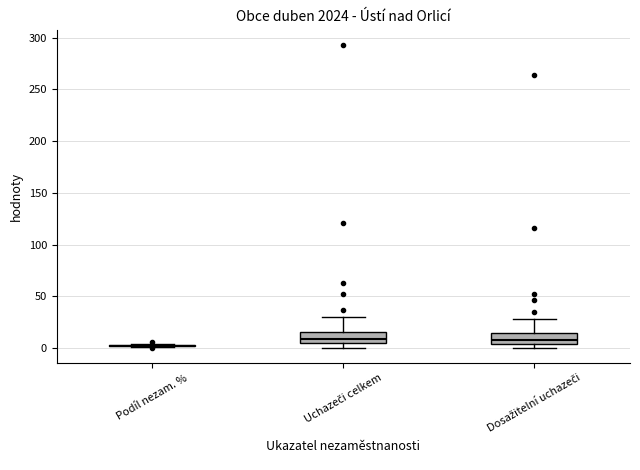

Reading left to right, transcribe this box plot: for each box, give where its median line is, the range the box spans, and where its two whiskers end, as read against the y-axis. The values are not printed on the chart, so give them approximately, as read against the axis.

Podíl nezam. %: box collapsed to a line at 0, whiskers 0 to 5
Uchazeči celkem: median 10, box 5 to 15, whiskers 0 to 30
Dosažitelní uchazeči: median 10, box 5 to 15, whiskers 0 to 30